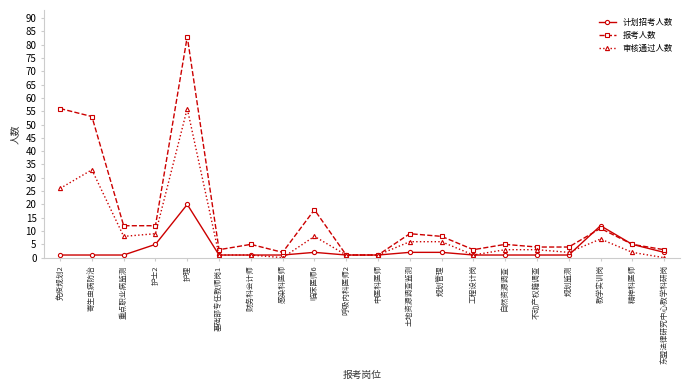

What position from the right is 护士2?

17